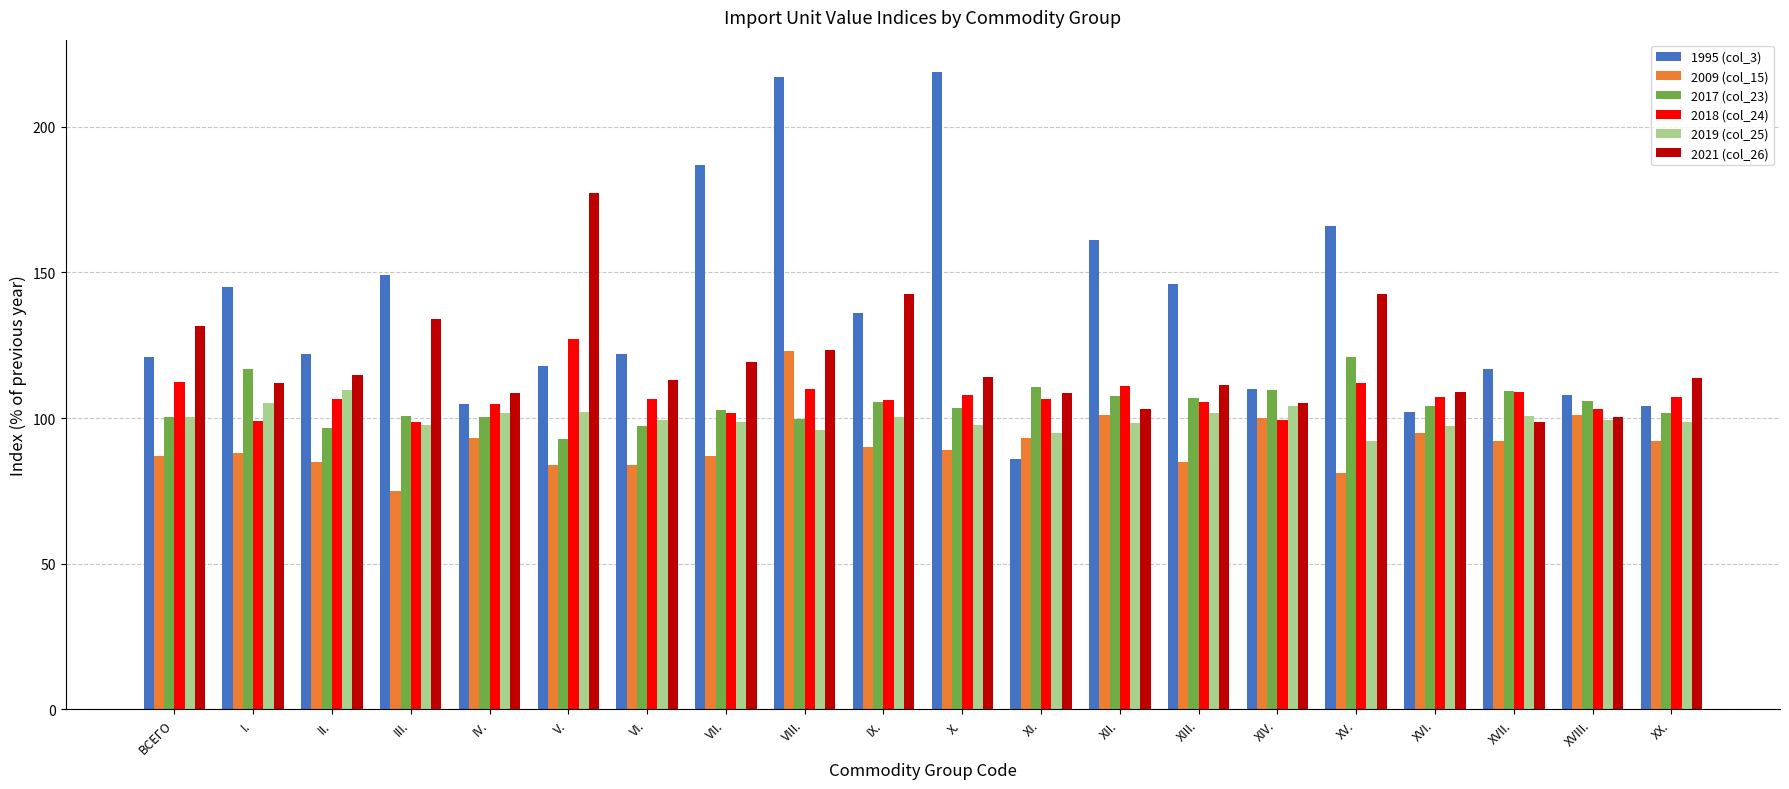

How many bars are there in total?

120